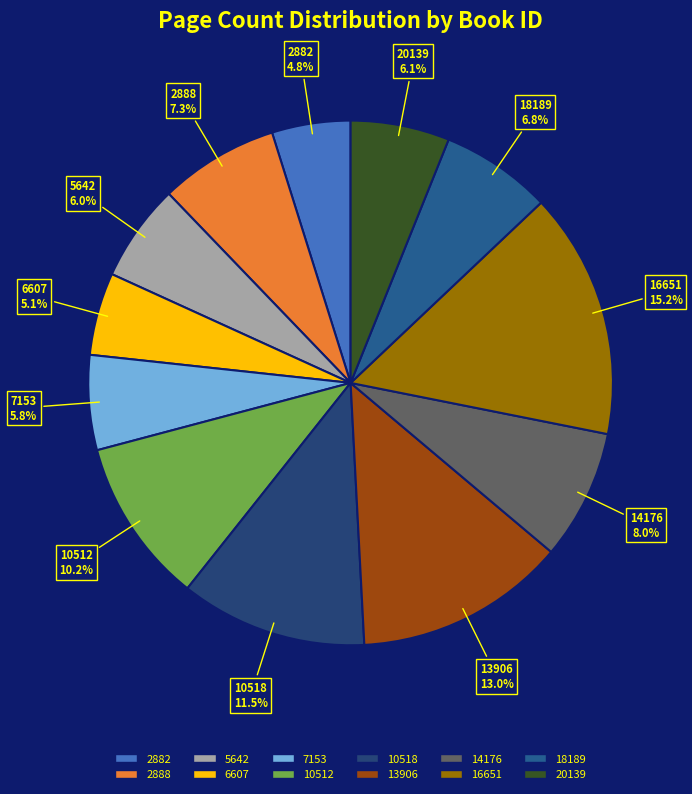

What percentage is the 16651 slice, to the nearest percent?

15%